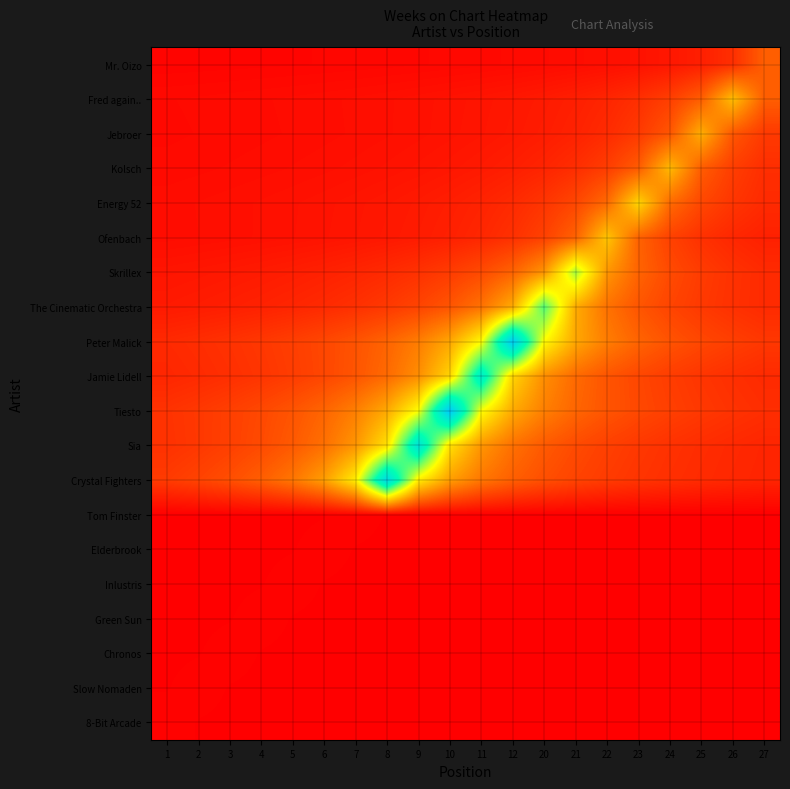

At how many categories does at least one series exceed 86?

6